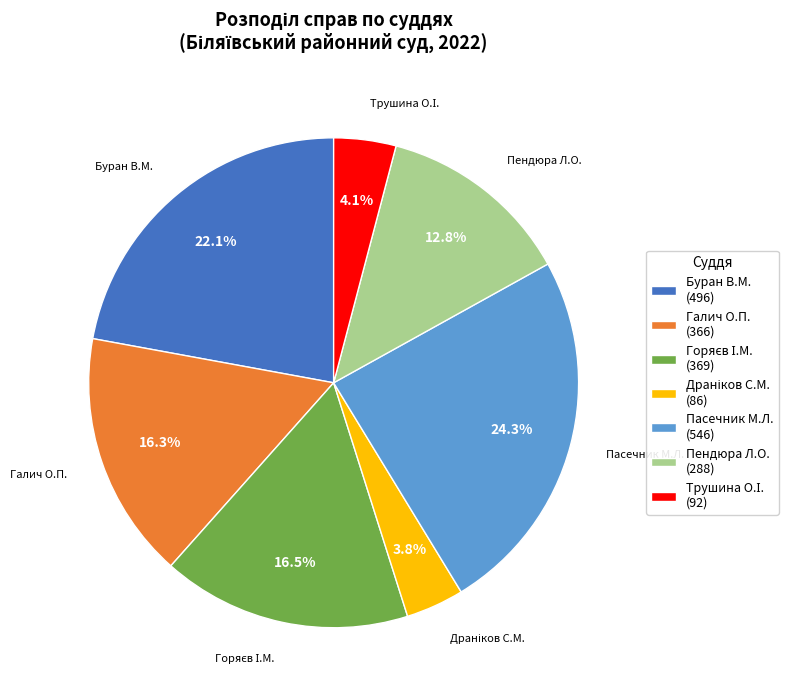

Which slice is the largest?

Пасечник М.Л. (546)